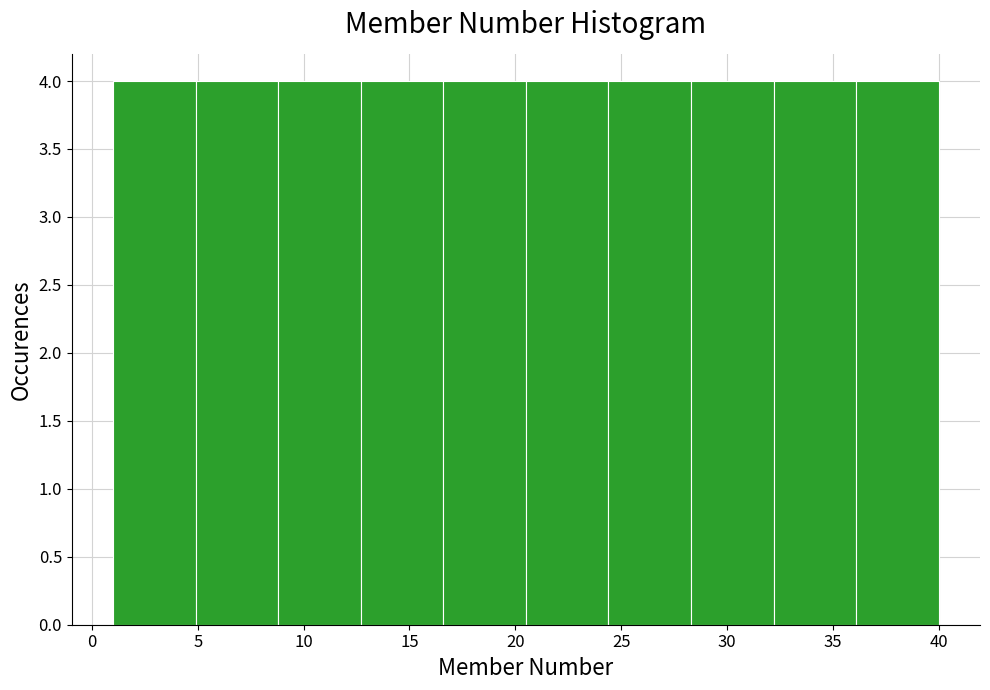

Reading left to right, list every bar in this chart as the range it spans on the x-axis followed by its height. Neither the bar edges nor the heights are printed on the chart, so give them approximately, as read against the axes.

1.0 to 4.9: 4
4.9 to 8.8: 4
8.8 to 12.7: 4
12.7 to 16.6: 4
16.6 to 20.5: 4
20.5 to 24.4: 4
24.4 to 28.3: 4
28.3 to 32.2: 4
32.2 to 36.1: 4
36.1 to 40.0: 4